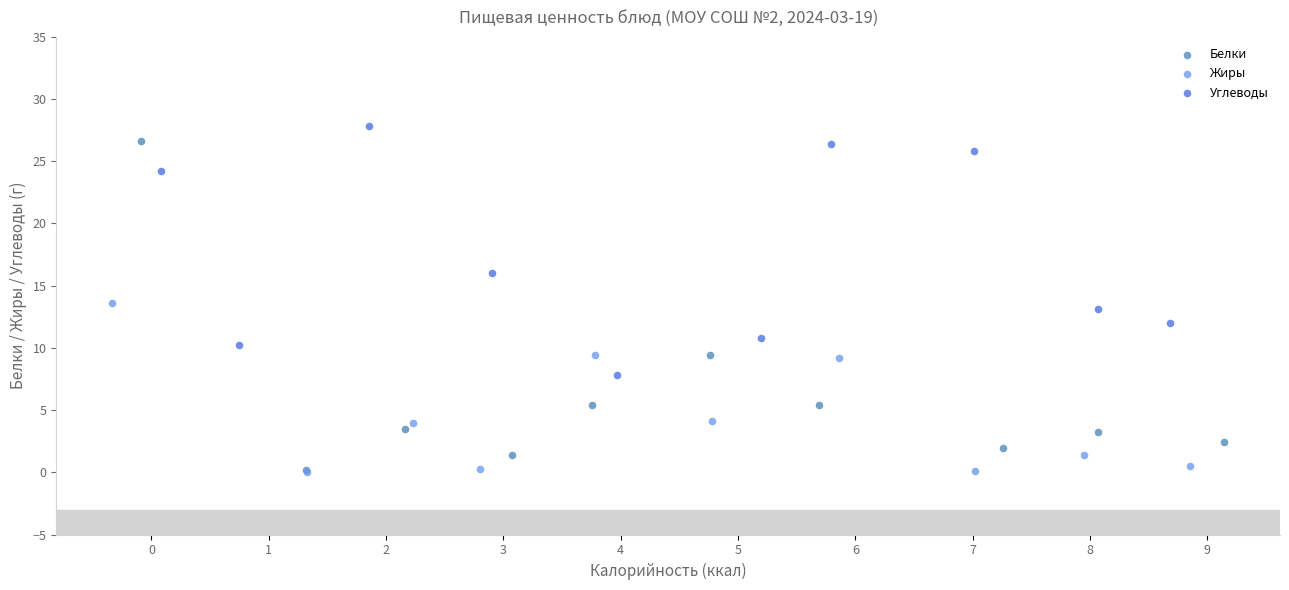

Which series has the widest spread of Y values?

Белки